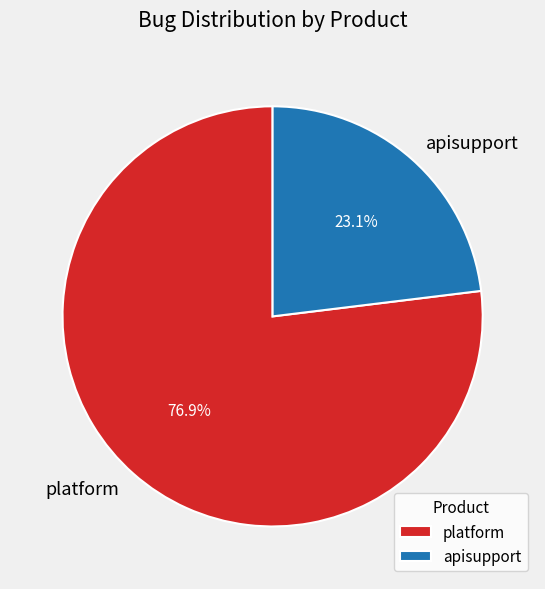

Which has a higher value, platform or apisupport?

platform